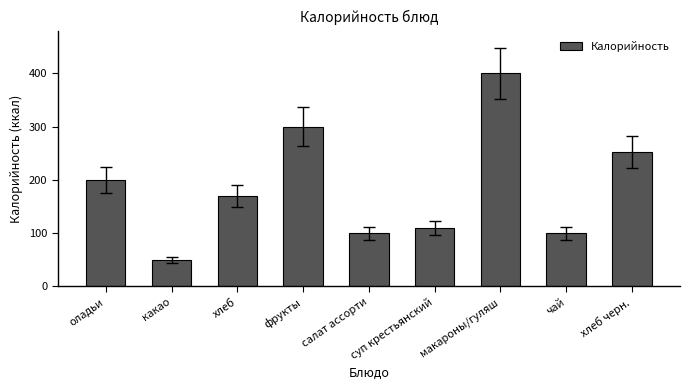

What is the minimum value shown in the chart?

50